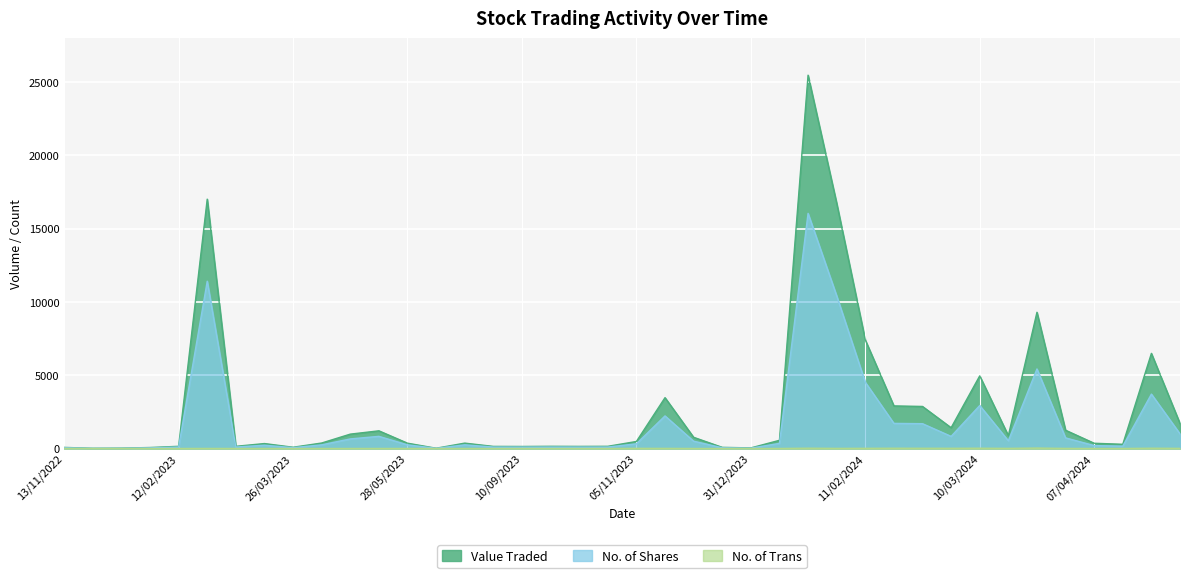

What is the greatest value displayed?

25482